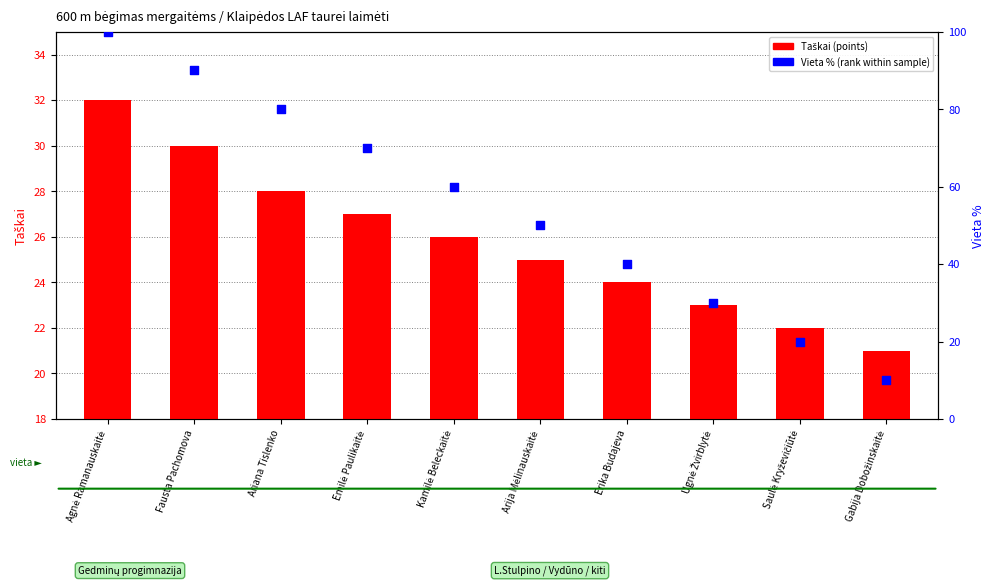

Which series has the widest spread of Y values?

Vieta % (rank within sample)